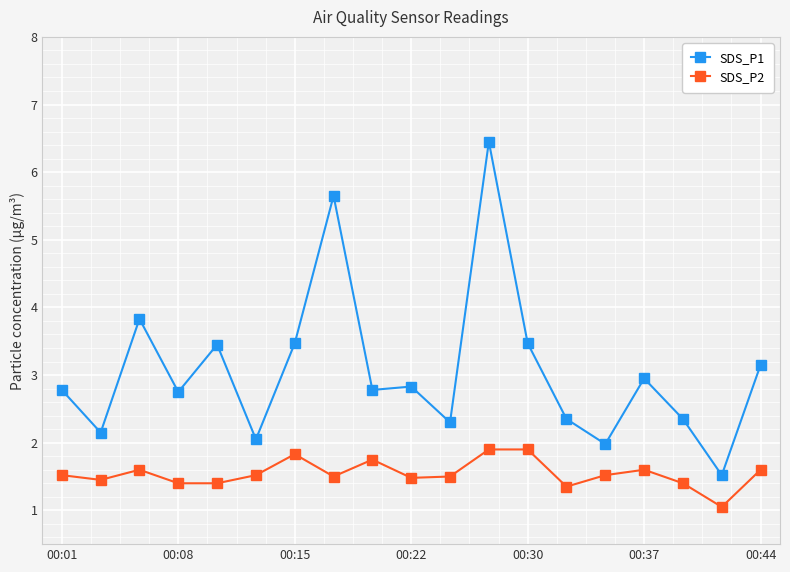

Which series has the widest spread of values?

SDS_P1